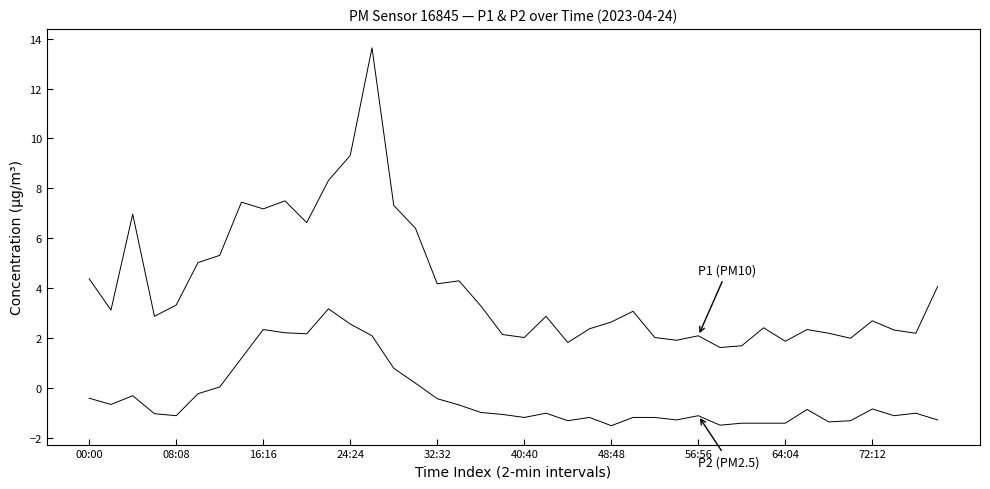

Does the chart have visible grid lines?

No